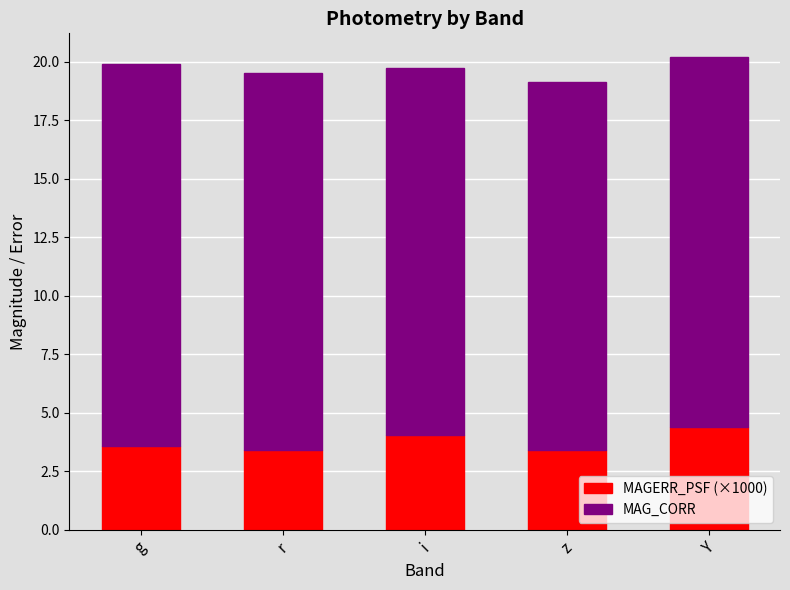

What is the highest value of the MAGERR_PSF (×1000) series?

4.4